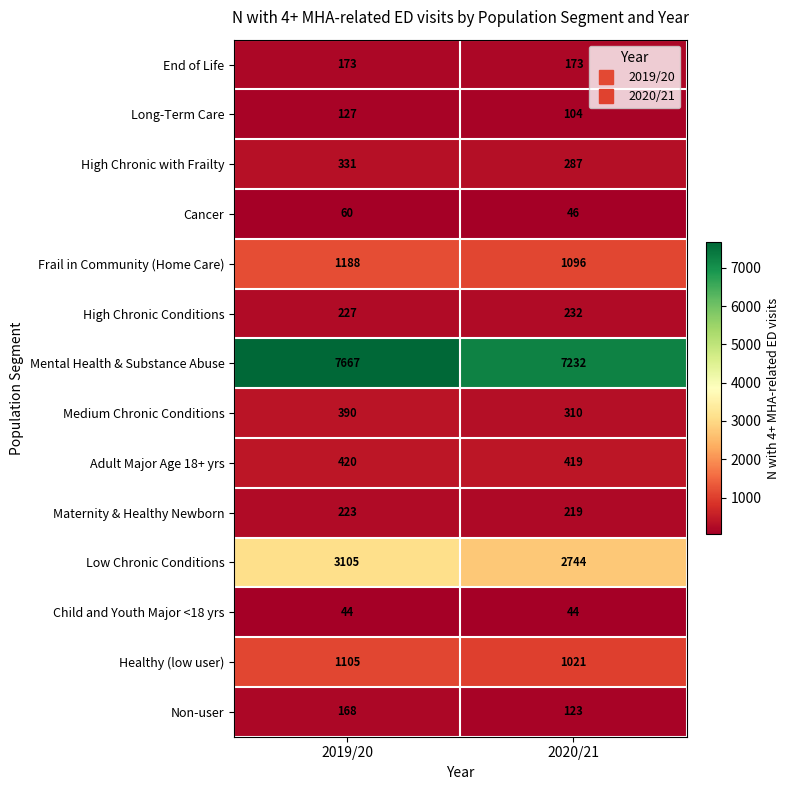

The High Chronic Conditions series shows 232 at 2020/21. True or false?

True